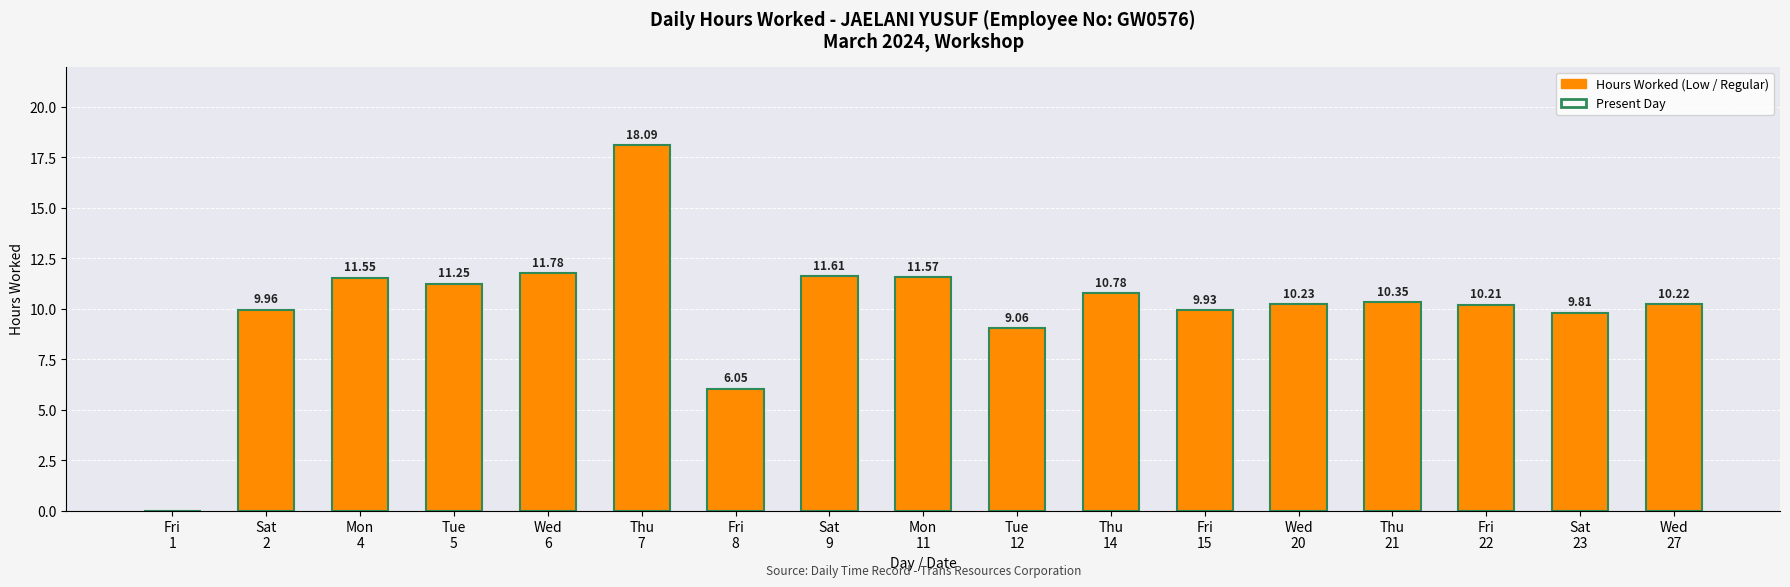

How many categories are shown in the chart?

17